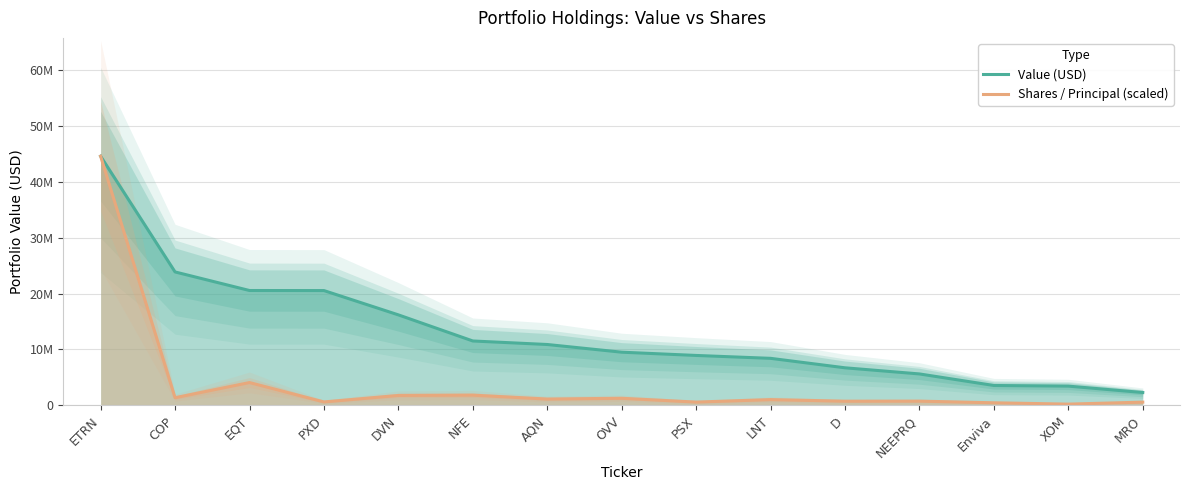

What is the label of the 8th point from the right?

OVV